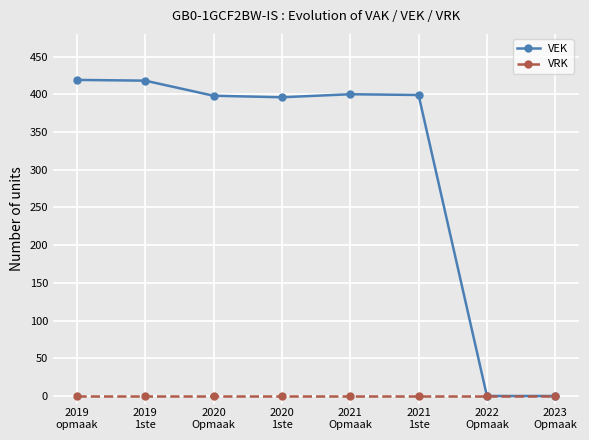

What are all the series names shown in the legend?

VEK, VRK